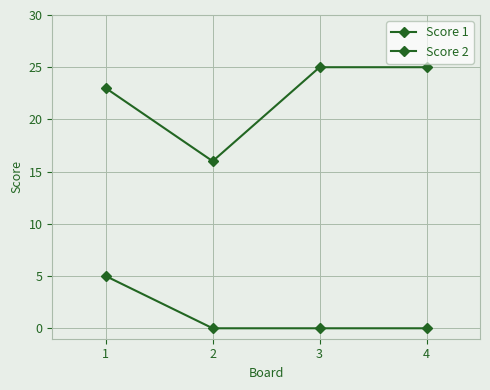

True or false: Score 1 and Score 2 cross at least once.

False